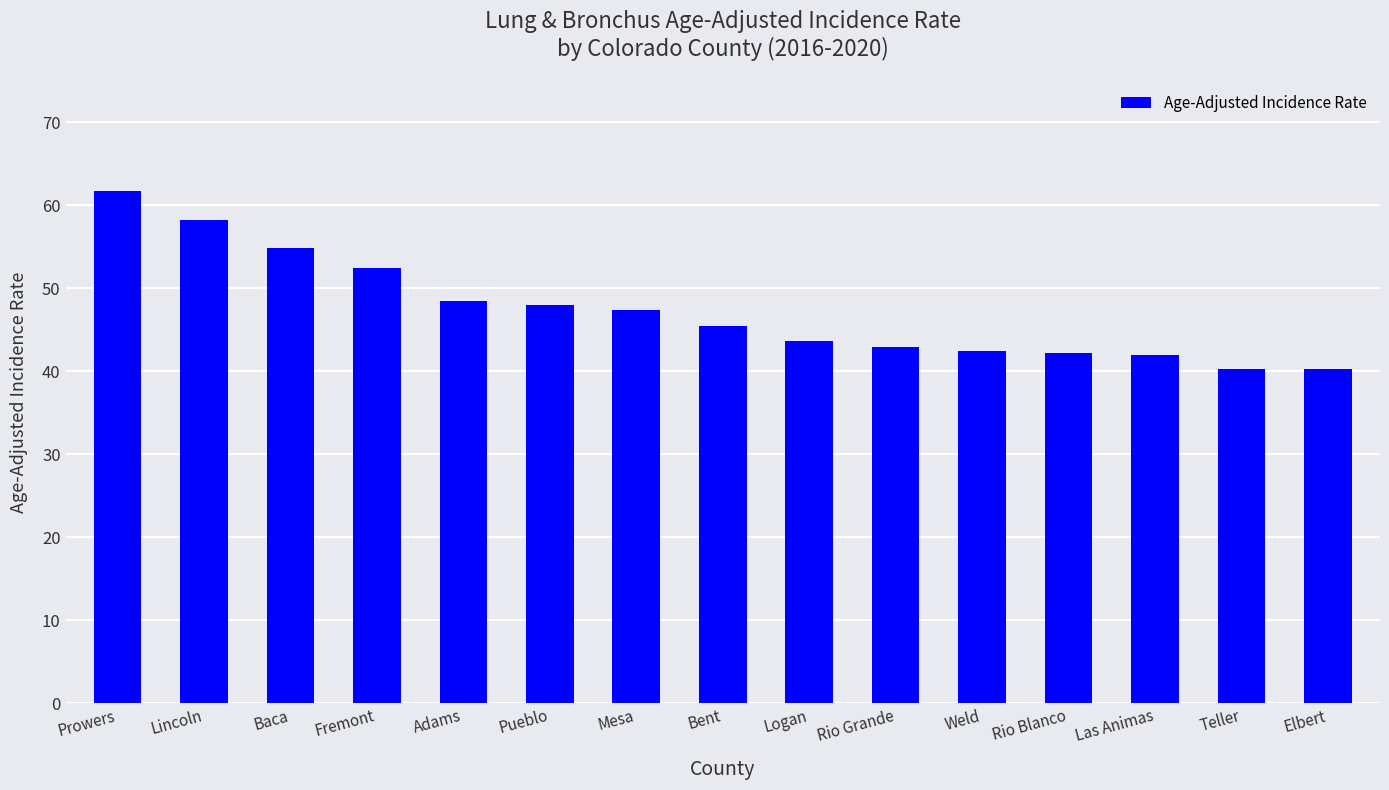

The value at Baca is 12.9. True or false?

False